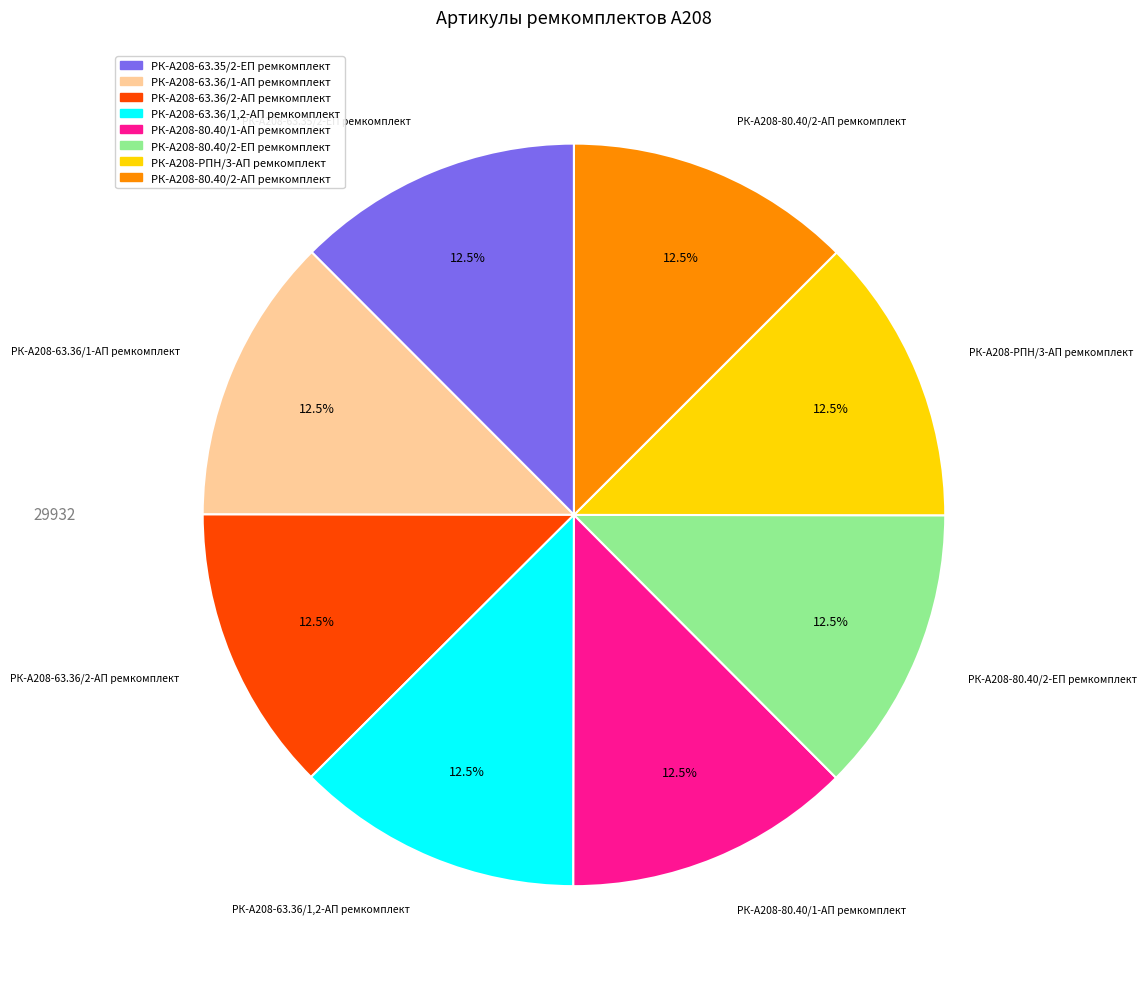

What percentage do РК-А208-63.35/2-ЕП ремкомплект and РК-А208-80.40/1-АП ремкомплект together represent?

25.0%